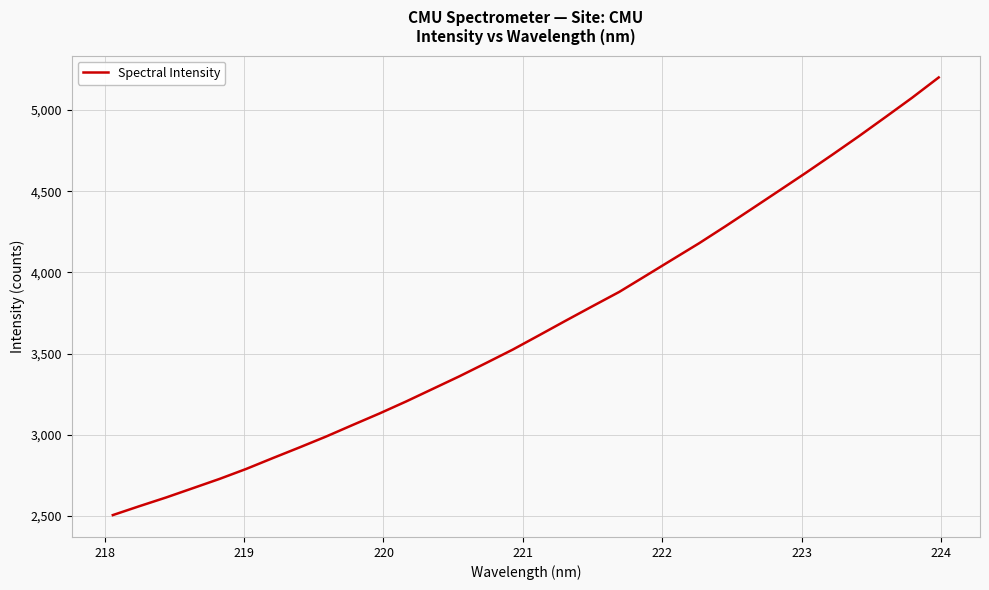

What is the maximum value shown in the chart?

5201.3